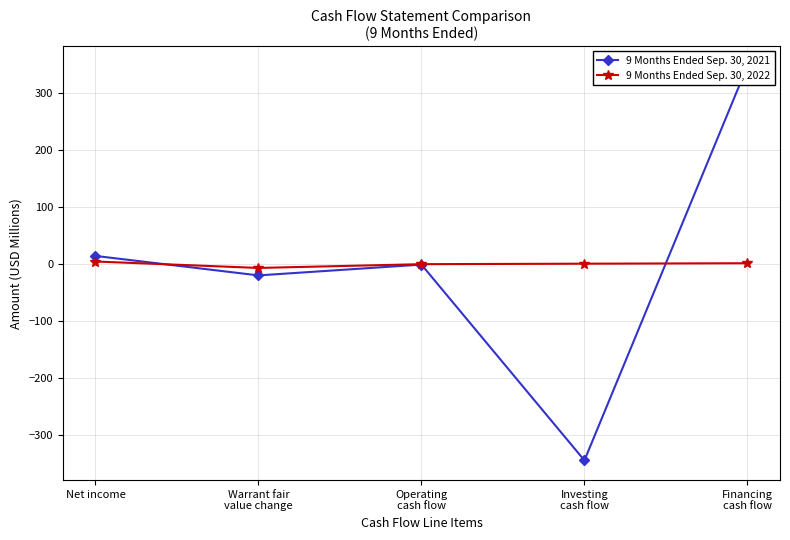

At how many categories does at least one series exceed 86?

1